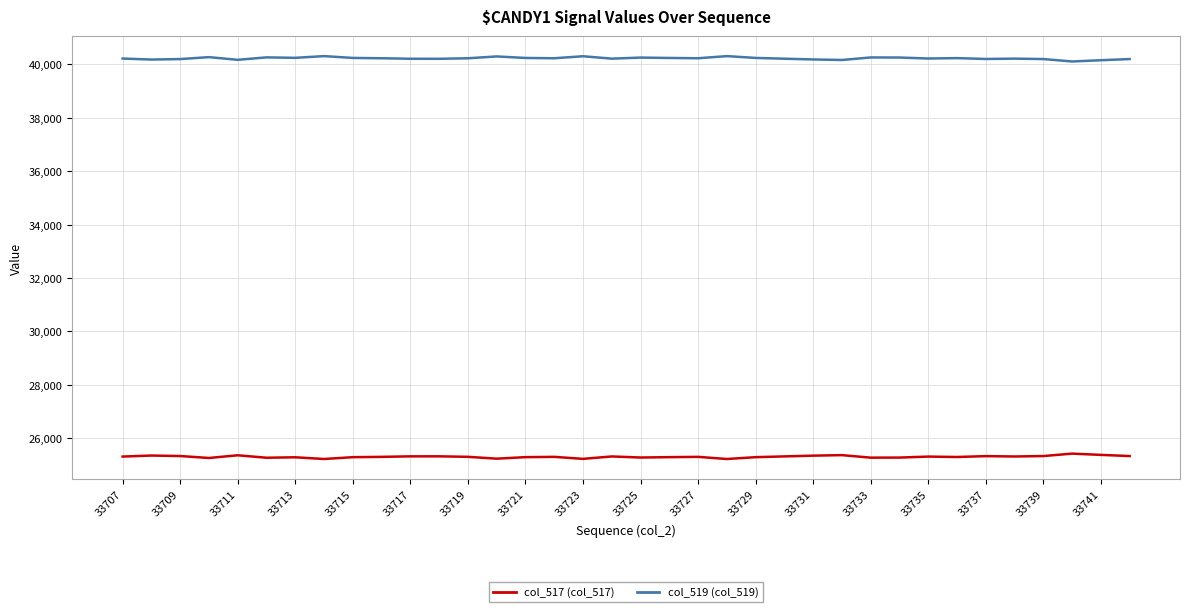

What is the smallest value displayed?

25221